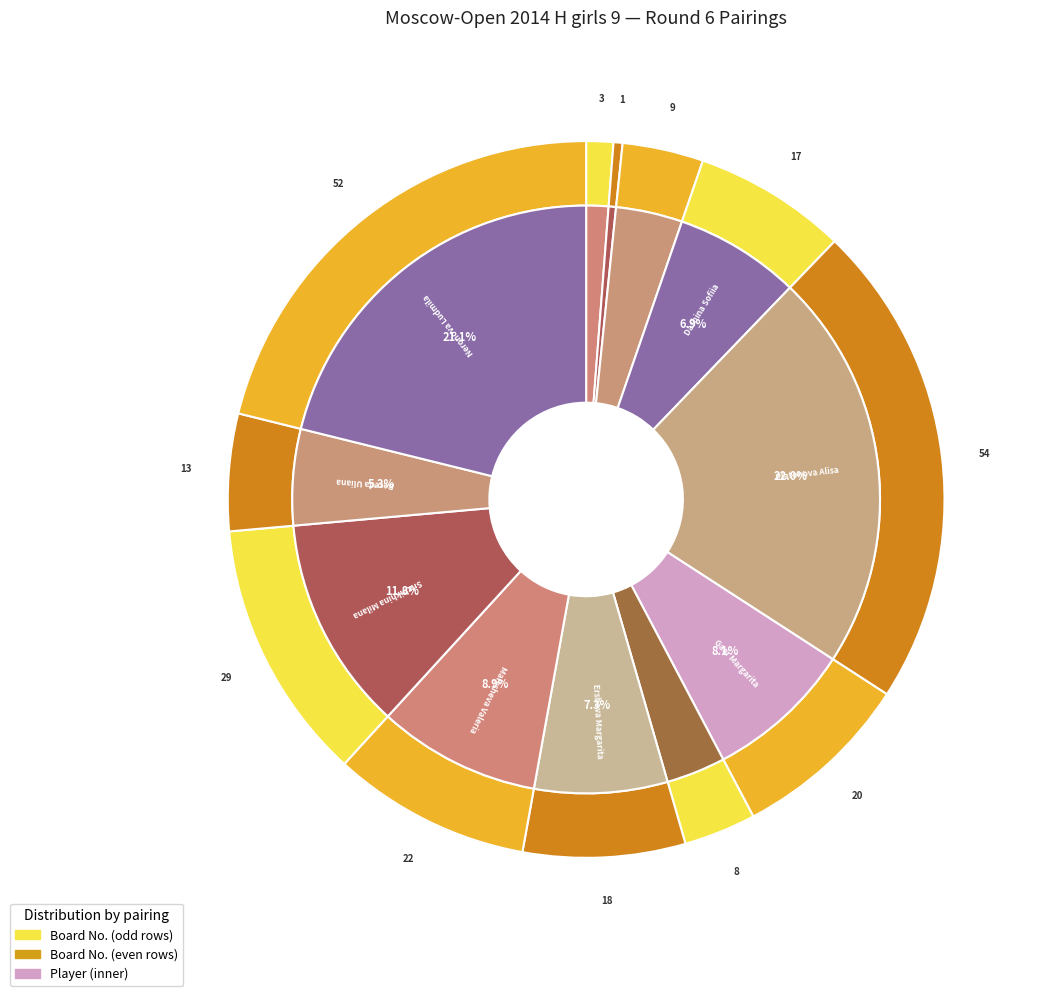

To the nearest percent, what is the difference between the largest and smallest slice percentages?

22%